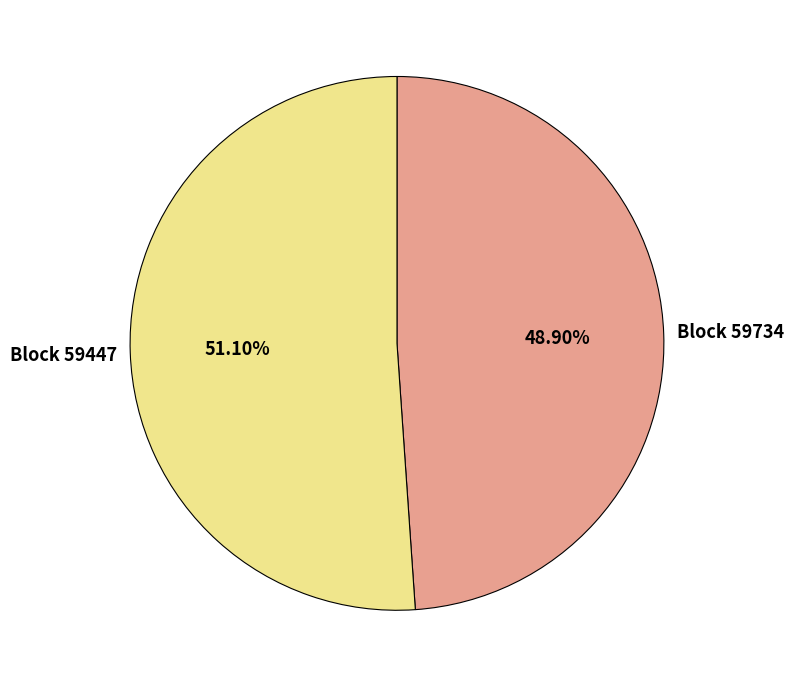

Is there a majority slice in this chart?

Yes